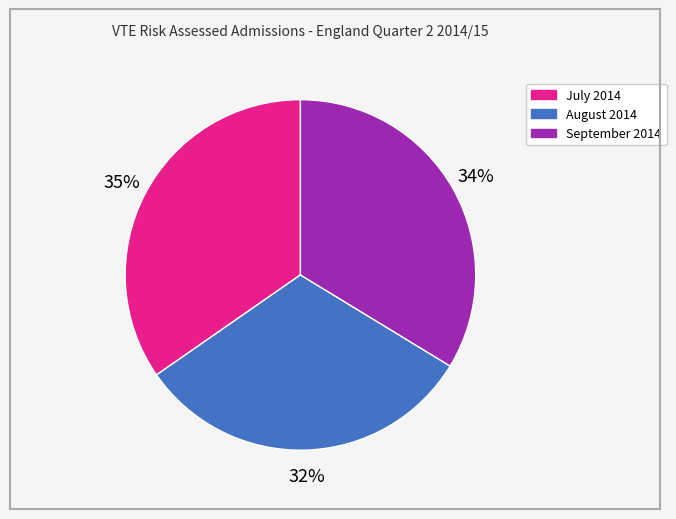

Between July 2014 and August 2014, which is larger?

July 2014